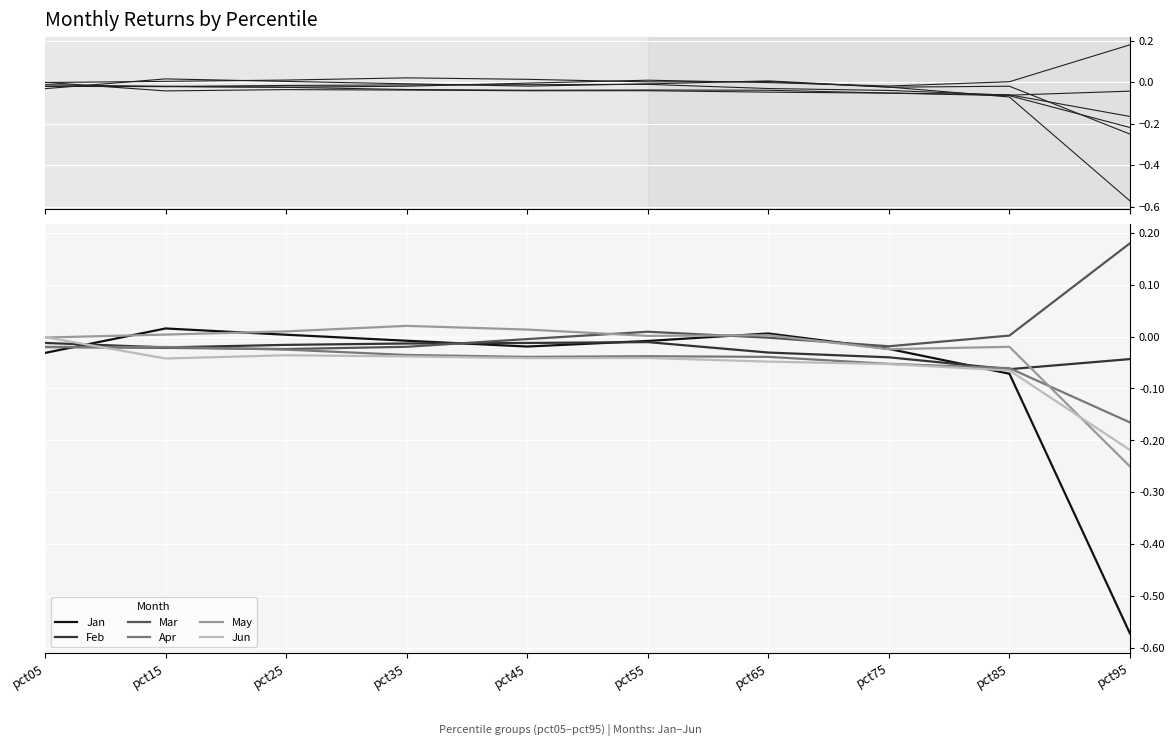

What is the sum of all Mar values?

0.1